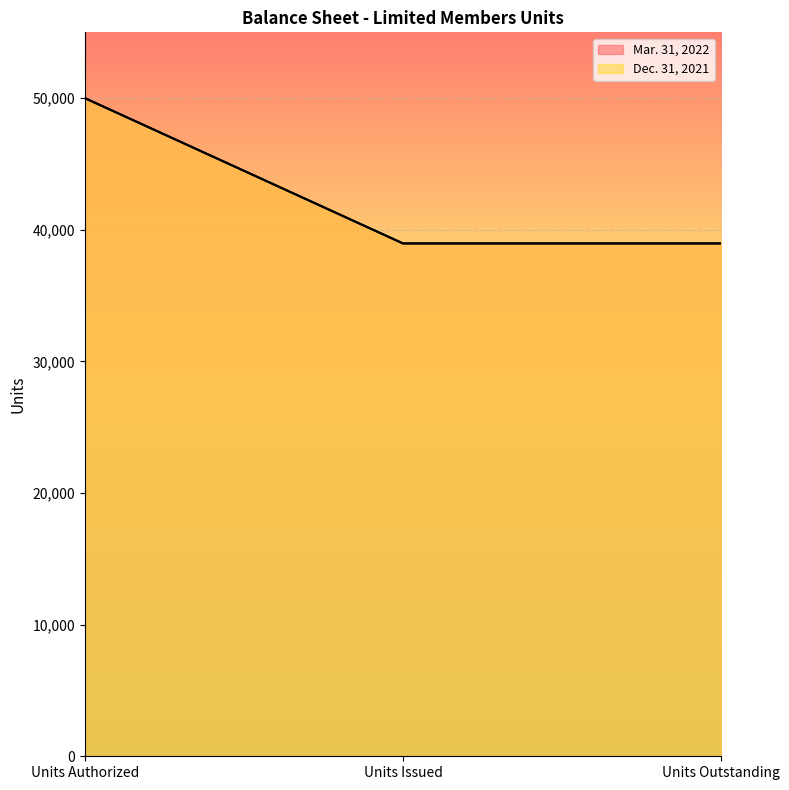

What is the difference between the maximum and minimum values in the Mar. 31, 2022 series?

11038.3